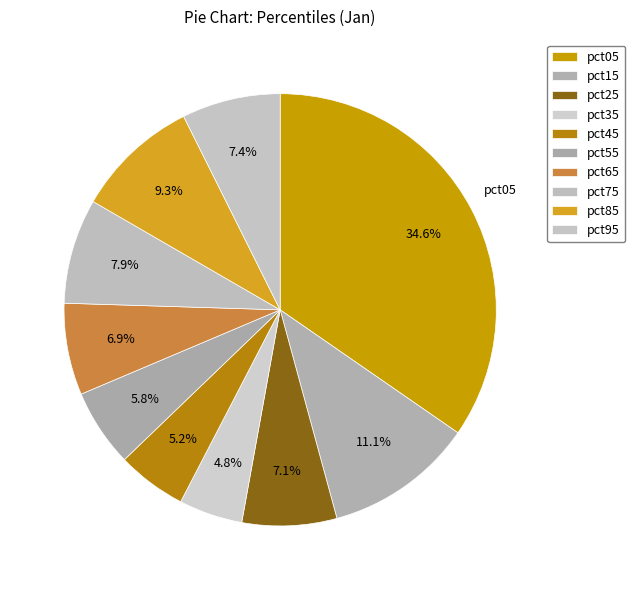

Combined, what portion of the pie is pct45 and pct25?

12.3%